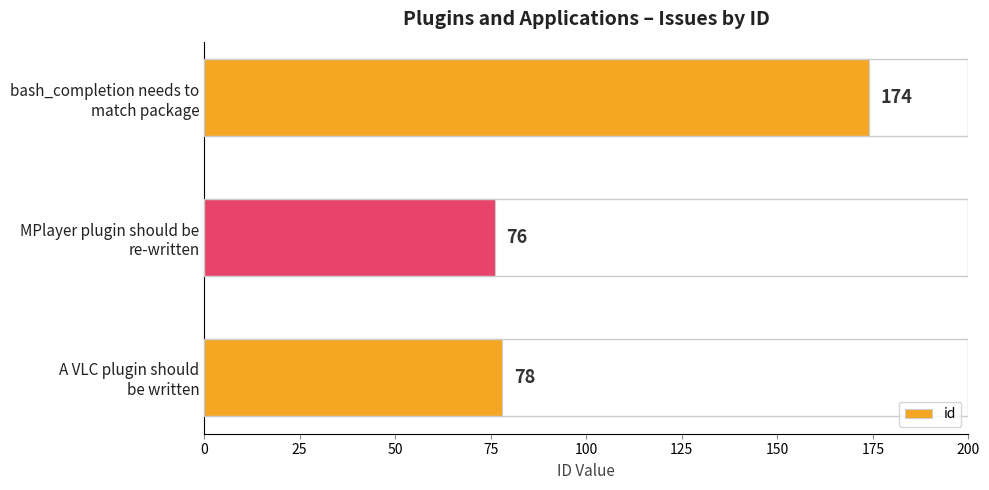

Reading top to bottom, list all the values displayed in this chart.

174	76	78